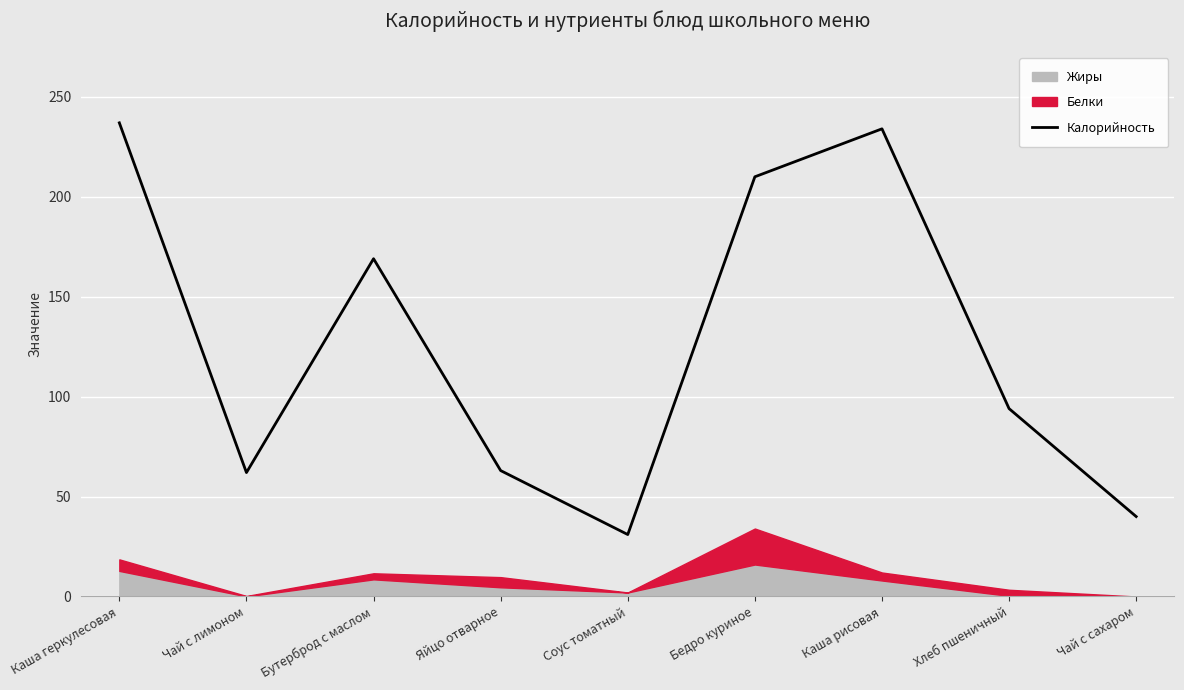

List the labels in order of value, smallest first.

Соус томатный, Чай с сахаром, Чай с лимоном, Яйцо отварное, Хлеб пшеничный, Бутерброд с маслом, Бедро куриное, Каша рисовая, Каша геркулесовая